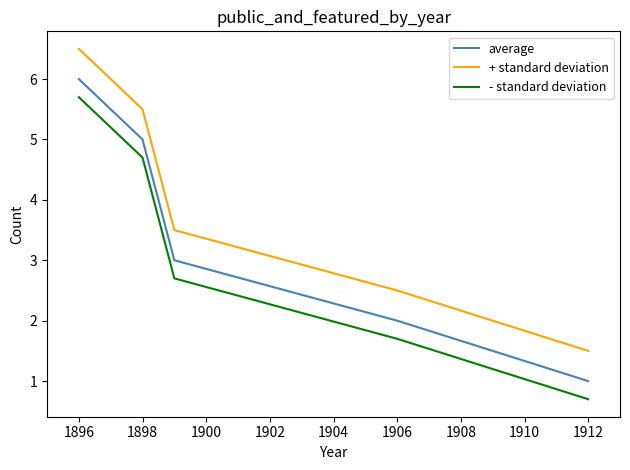

Rank the series by their average value, from lowest to highest.

- standard deviation, average, + standard deviation